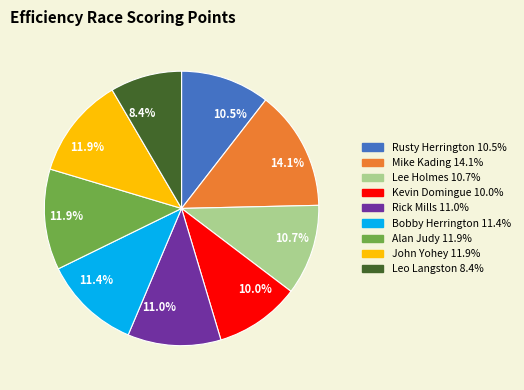

Which slice is the smallest?

Leo Langston